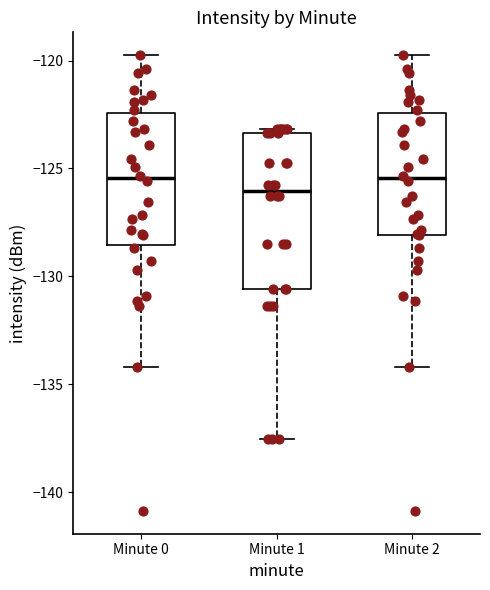

Comparing the boxes themselves (not the whiskers), which one is the tallest?

Minute 1